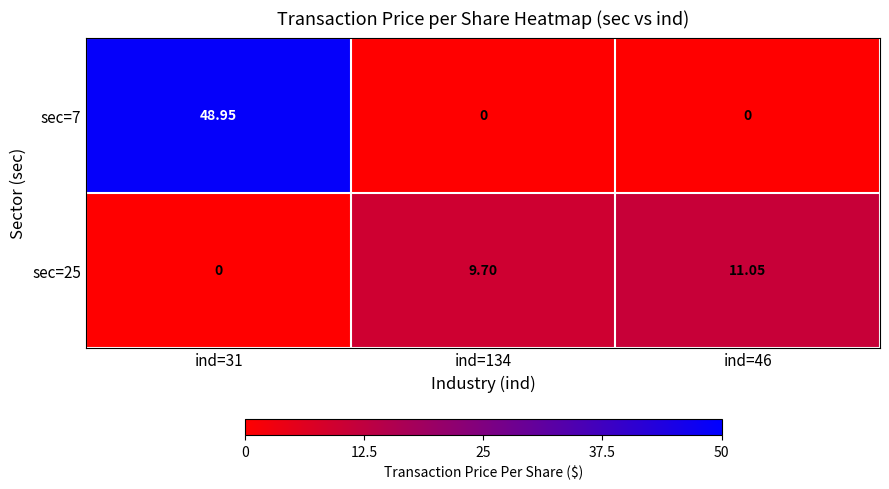

Is the value of sec=7 at ind=46 greater than the value of sec=25 at ind=46?

No